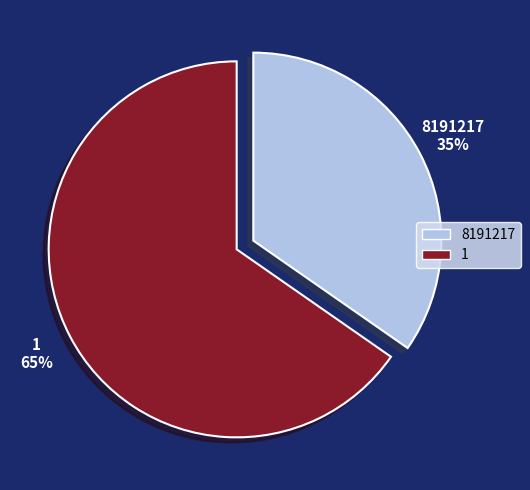

The 8191217 slice represents 48% of the pie. True or false?

False